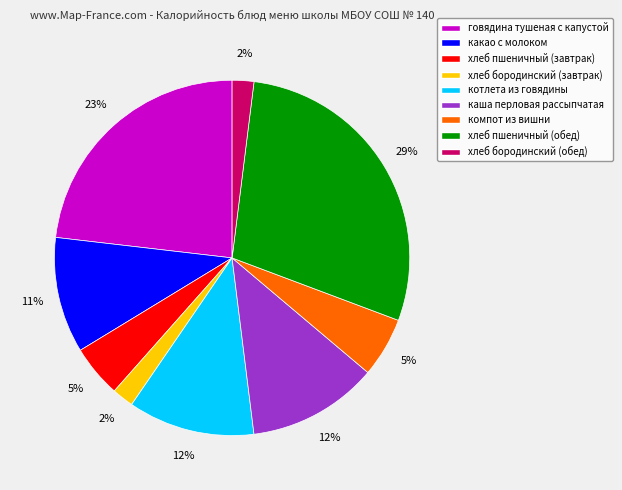

Between говядина тушеная с капустой and хлеб бородинский (обед), which is larger?

говядина тушеная с капустой